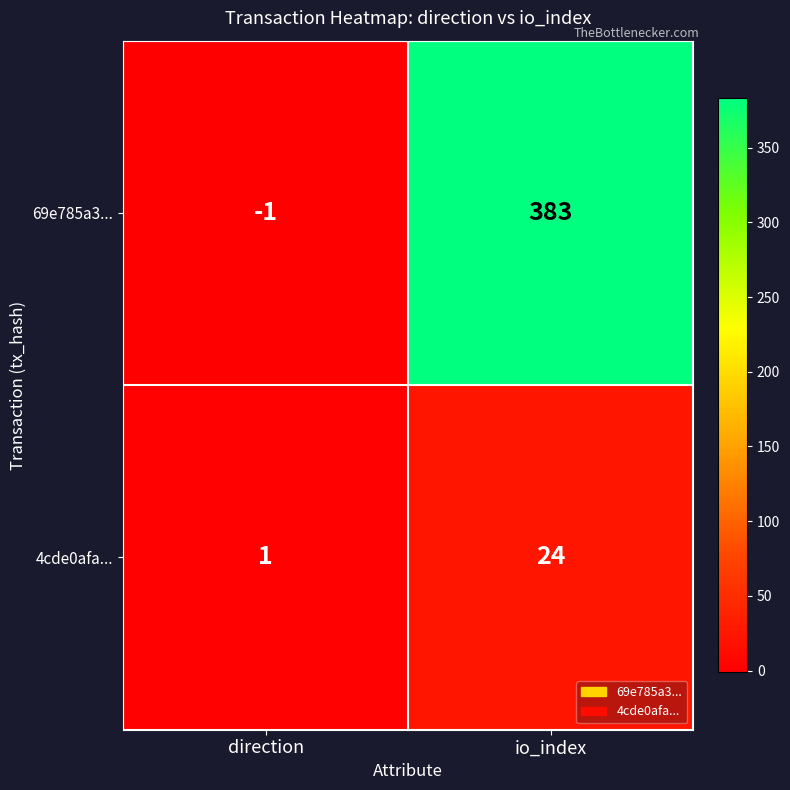

Where is 69e785a3... nearest to the value 191?

direction